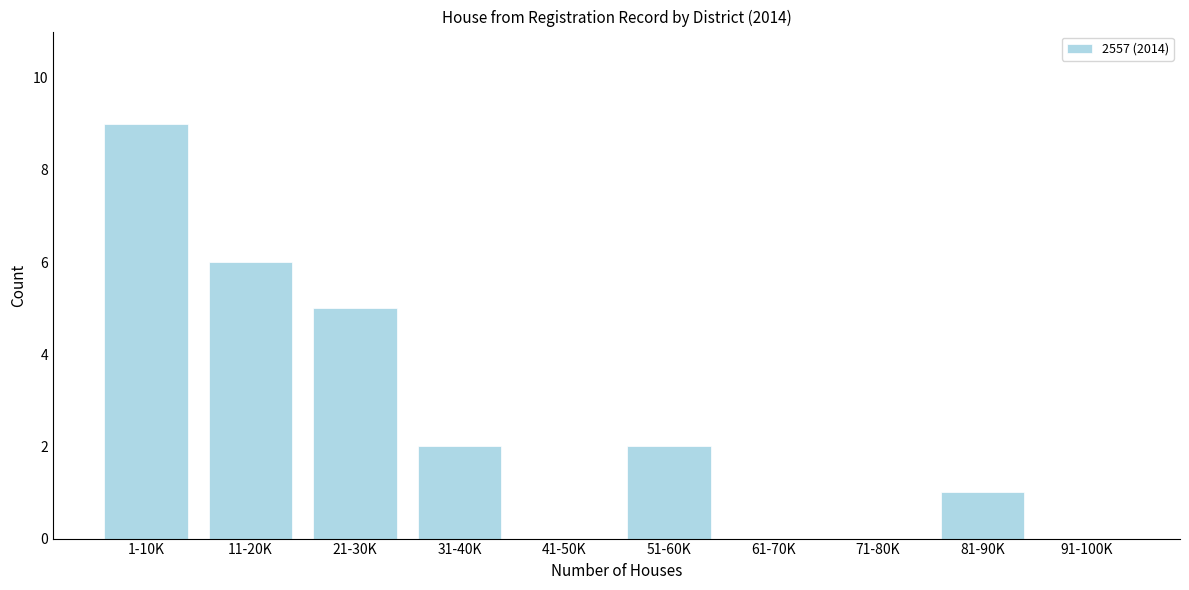

Reading left to right, transcribe all the data shown in this chart.

1-10K=9	11-20K=6	21-30K=5	31-40K=2	41-50K=0	51-60K=2	61-70K=0	71-80K=0	81-90K=1	91-100K=0